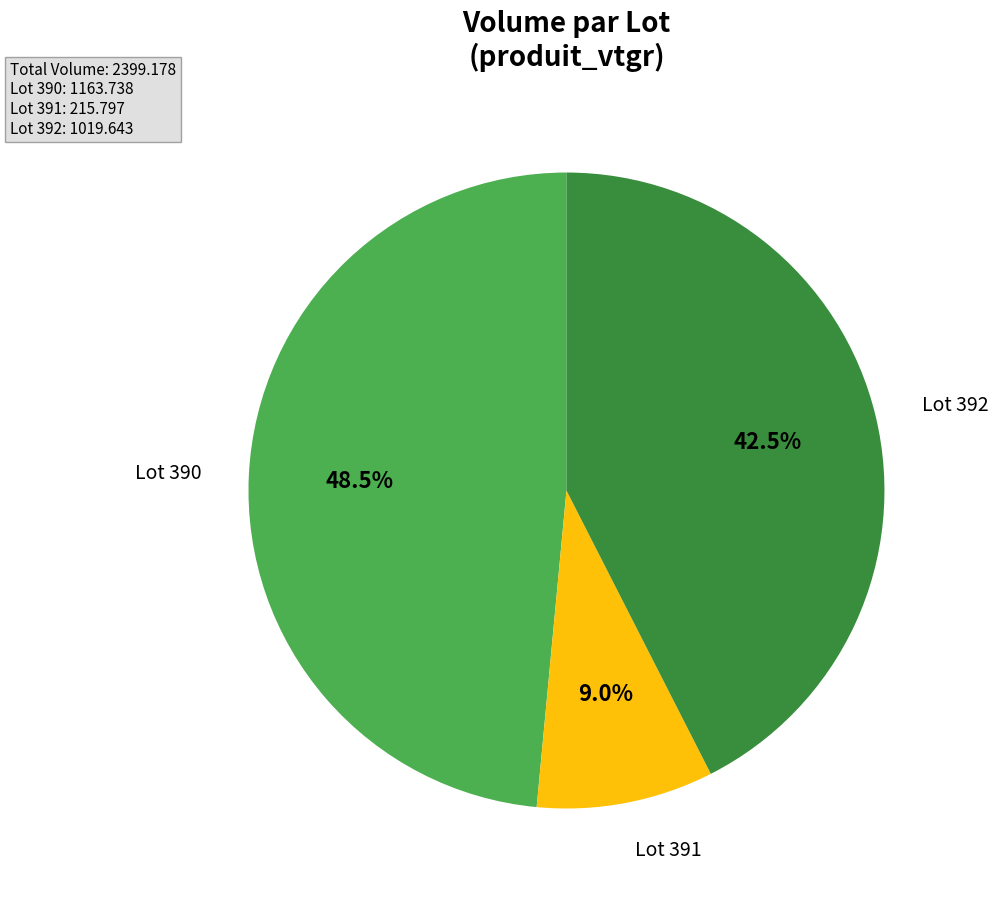

To the nearest percent, what is the difference between the largest and smallest slice percentages?

40%